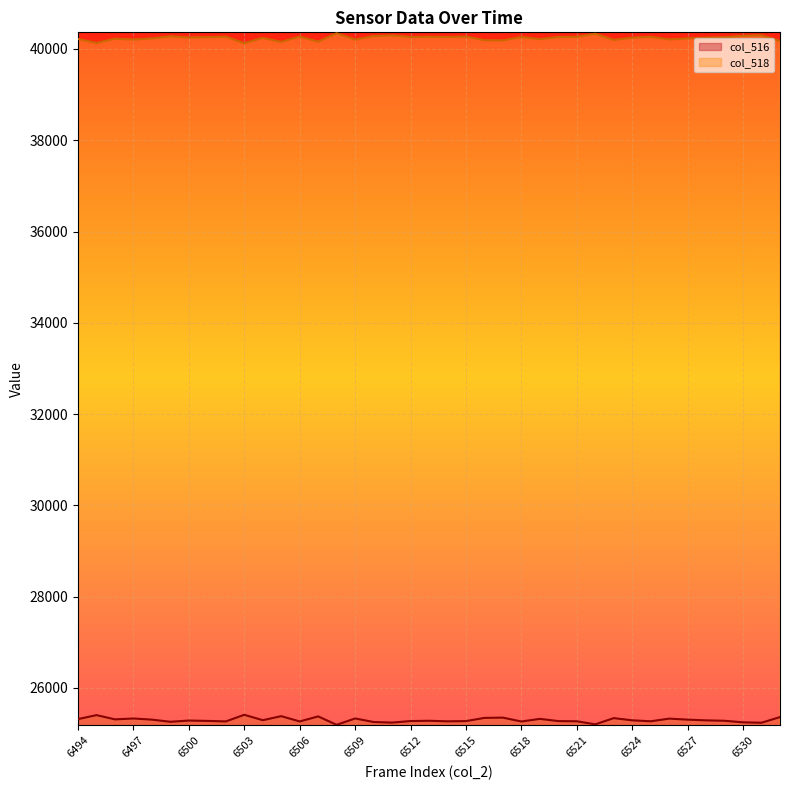

How many lines are shown in the chart?

2